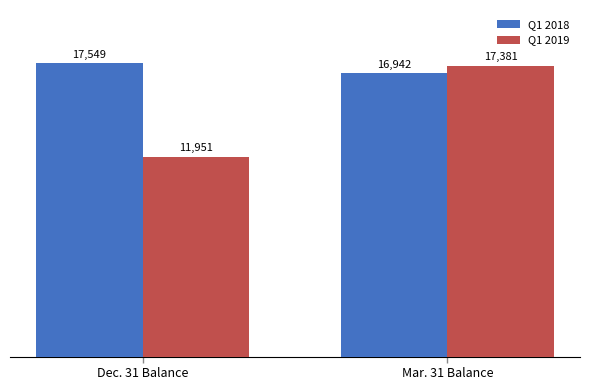

Rank the series by their average value, from lowest to highest.

Q1 2019, Q1 2018